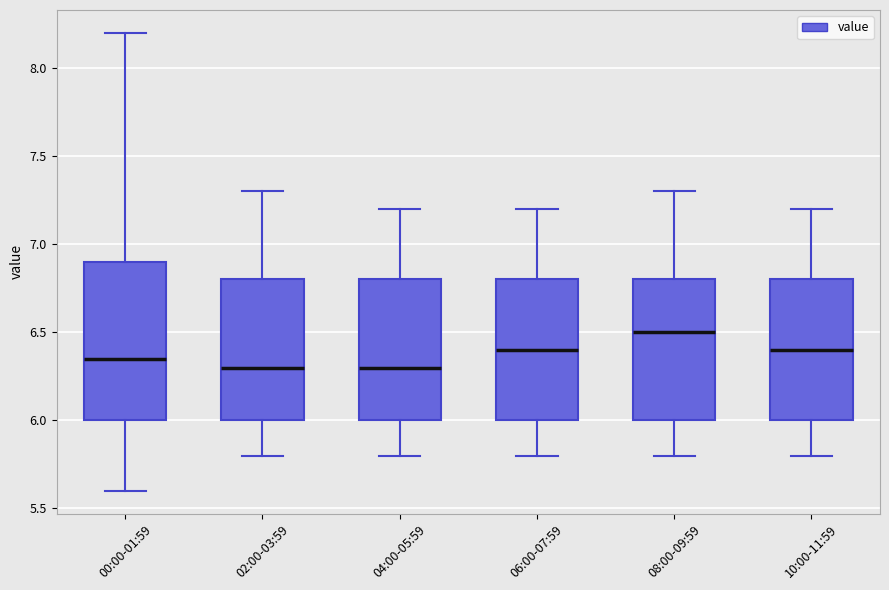

Reading left to right, transcribe this box plot: for each box, give where its median line is, the range the box spans, and where its two whiskers end, as read against the y-axis. The values are not printed on the chart, so give them approximately, as read against the axis.

00:00-01:59: median 6.35, box 6.00 to 6.90, whiskers 5.60 to 8.20
02:00-03:59: median 6.30, box 6.00 to 6.80, whiskers 5.80 to 7.30
04:00-05:59: median 6.30, box 6.00 to 6.80, whiskers 5.80 to 7.20
06:00-07:59: median 6.40, box 6.00 to 6.80, whiskers 5.80 to 7.20
08:00-09:59: median 6.50, box 6.00 to 6.80, whiskers 5.80 to 7.30
10:00-11:59: median 6.40, box 6.00 to 6.80, whiskers 5.80 to 7.20